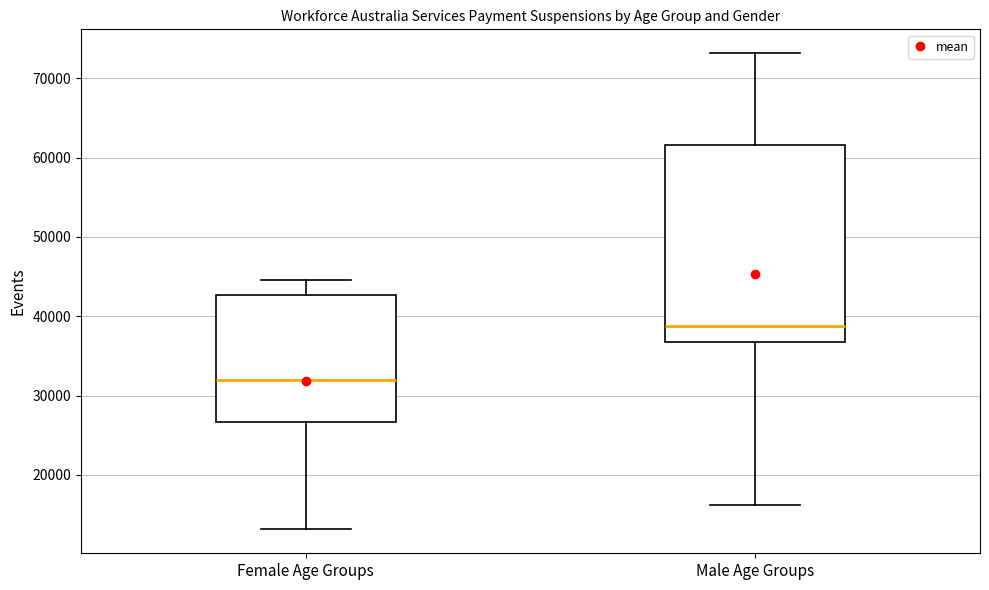

Which box's median line is the highest?

Male Age Groups